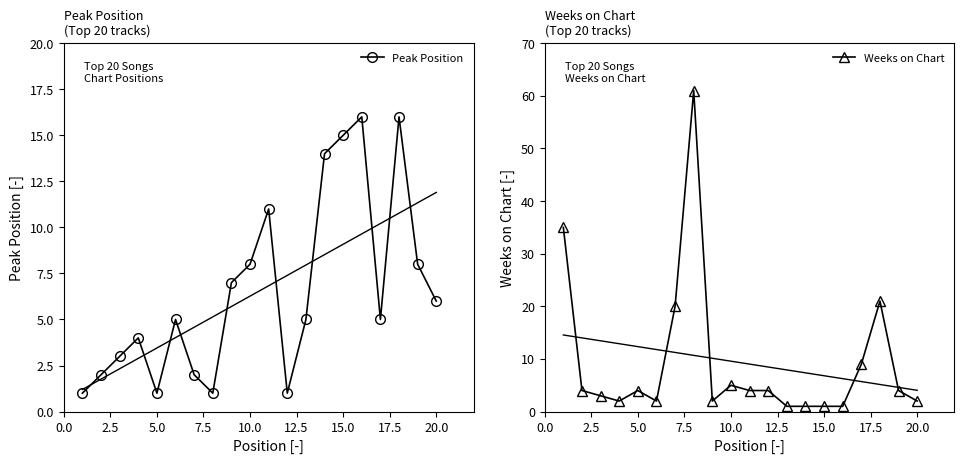

What is the smallest value displayed?

1